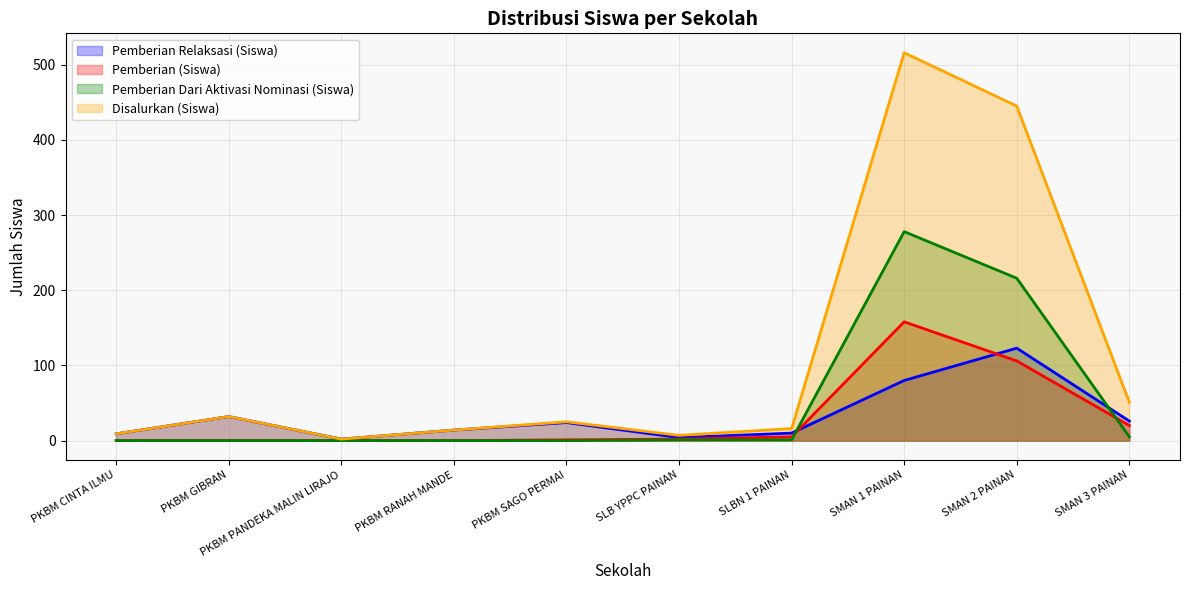

At which category is the sum across all series the highest?

SMAN 1 PAINAN